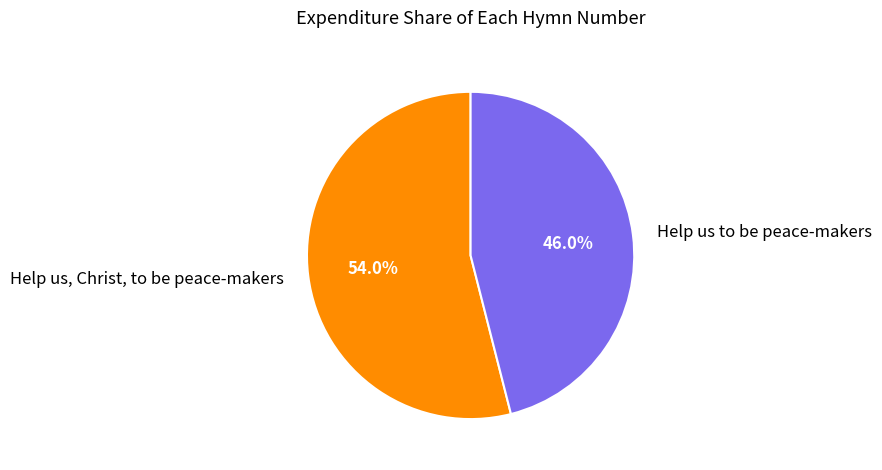

To the nearest percent, what is the difference between the Help us, Christ, to be peace-makers and Help us to be peace-makers slice percentages?

8%